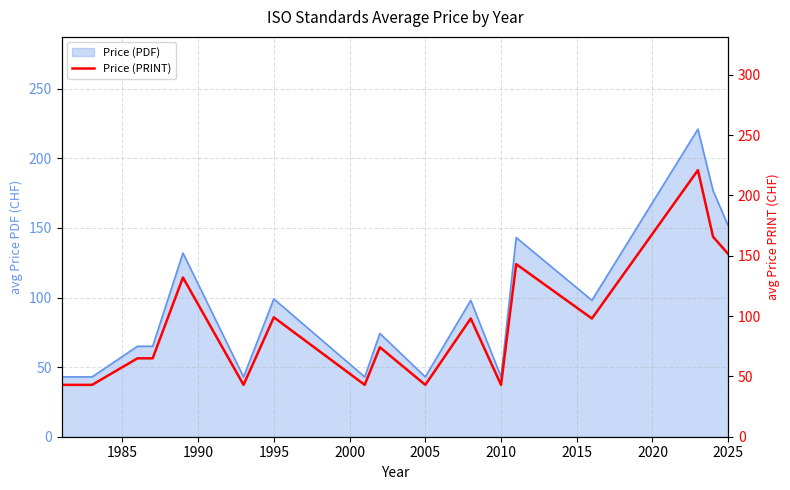

Reading left to right, list all the values displayed in this chart.

43.0	43.0	43.0	65.0	65.0	132.0	43.0	99.0	43.0	74.2	43.0	98.0	43.0	143.1	98.0	221.0	165.8	151.5